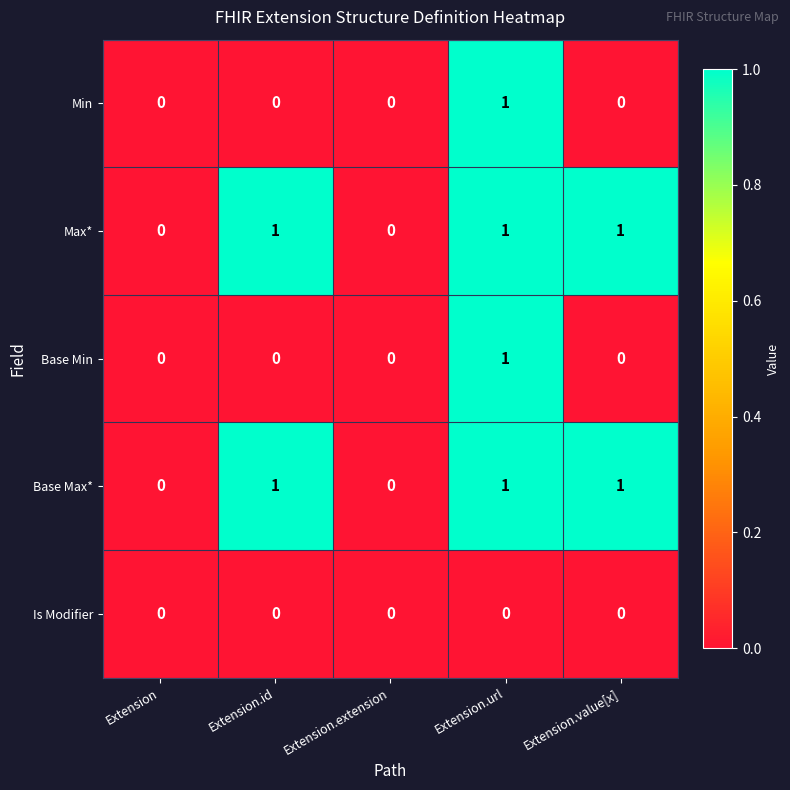

Count the Max* values in the range 0 to 1.

5